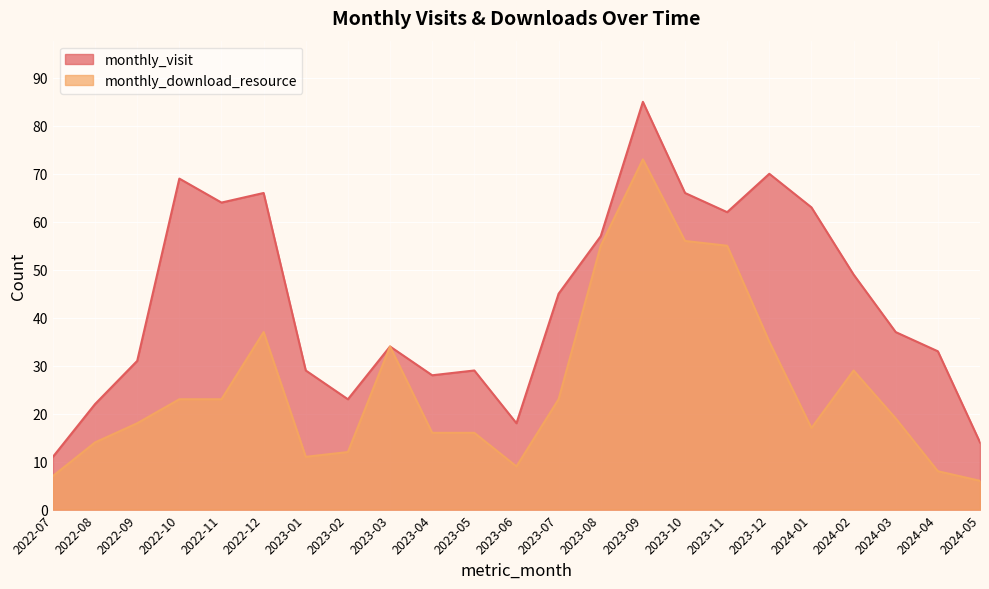

Which series has the largest range (max minus min)?

monthly_visit